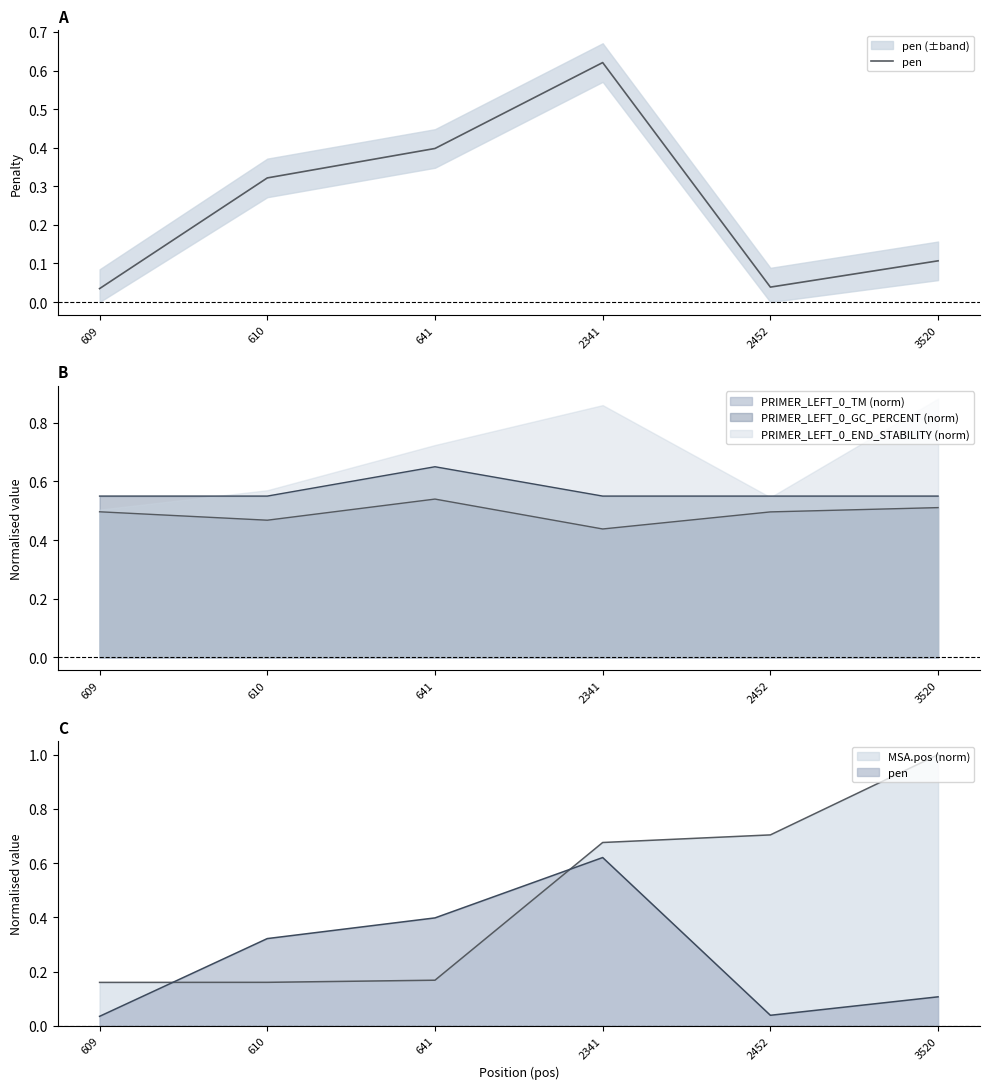

Read the value at 641.

0.4